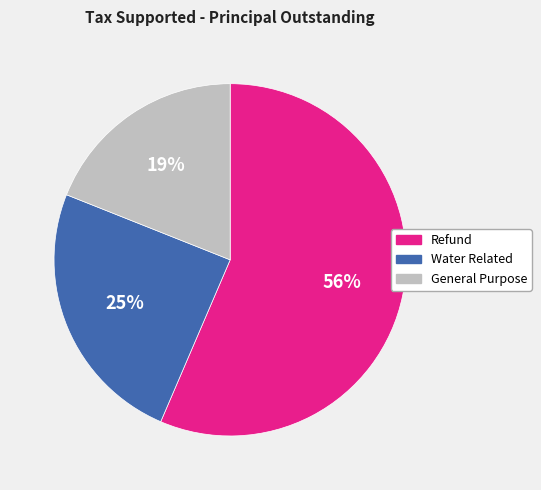

True or false: Refund accounts for 56% of the total.

True